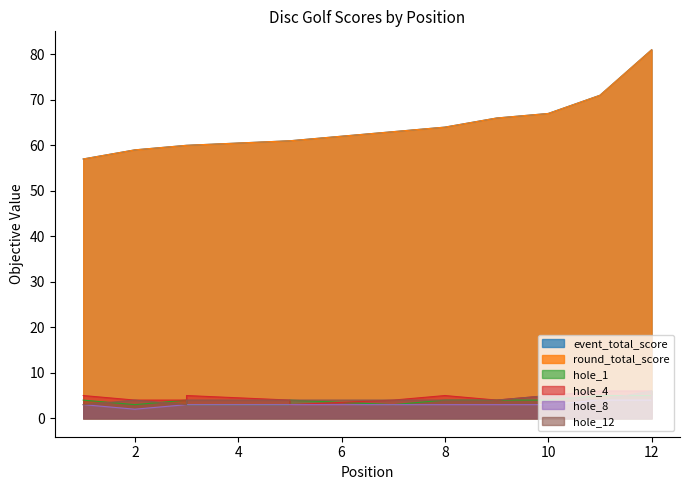

True or false: hole_4 and hole_12 intersect in this chart.

False